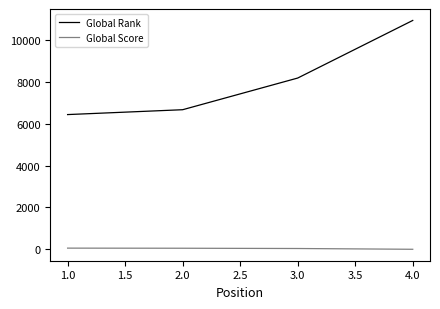

What is the maximum value shown in the chart?

10929